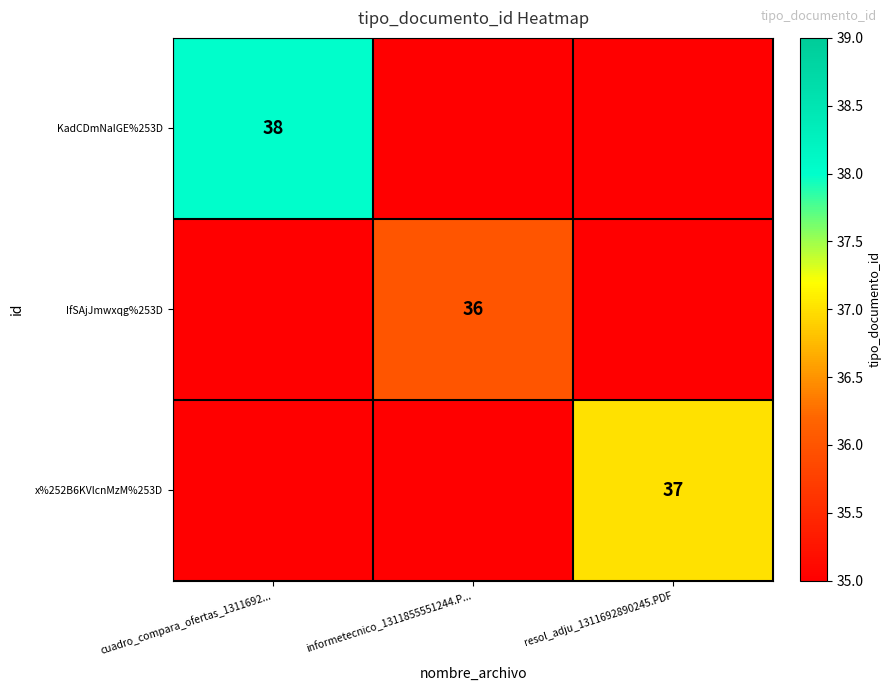

True or false: KadCDmNaIGE%253D has a value of 38 at cuadro_compara_ofertas_1311692....

True